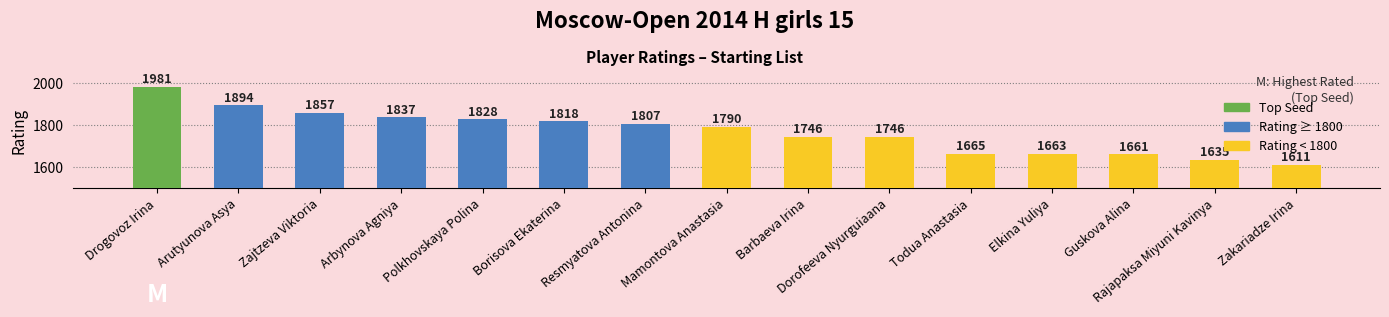

Where is the data nearest to the value 1796?

Mamontova Anastasia